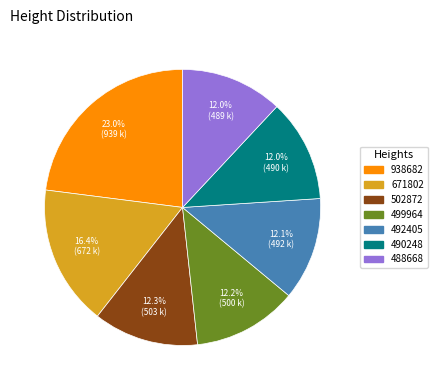

Does 499964 represent more than half of the total?

No